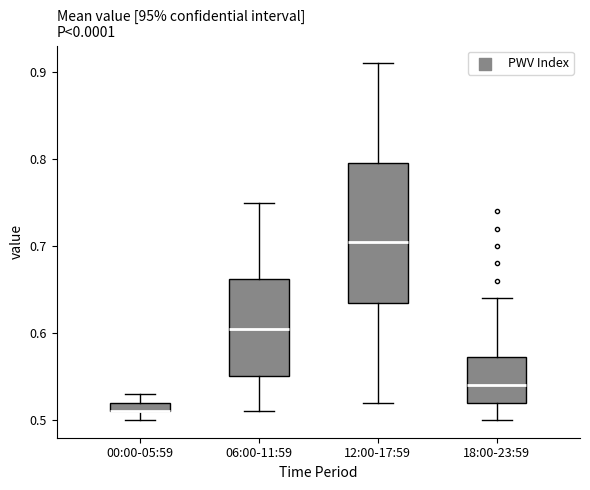

Where does the lower whisker of the box for 18:00-23:59 end on the y-axis? The values are not printed on the chart, so give them approximately, as read against the axis.

0.50